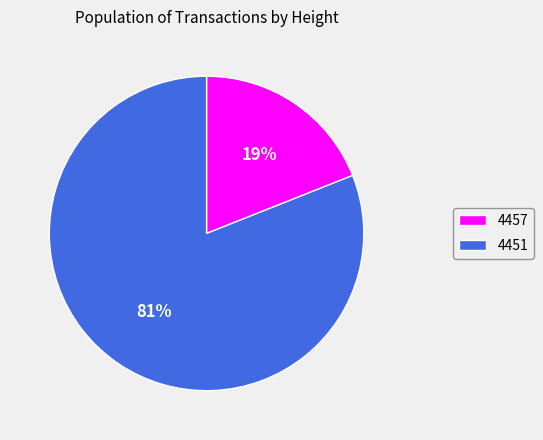

To the nearest percent, what is the combined percentage of 4451 and 4457?

100%